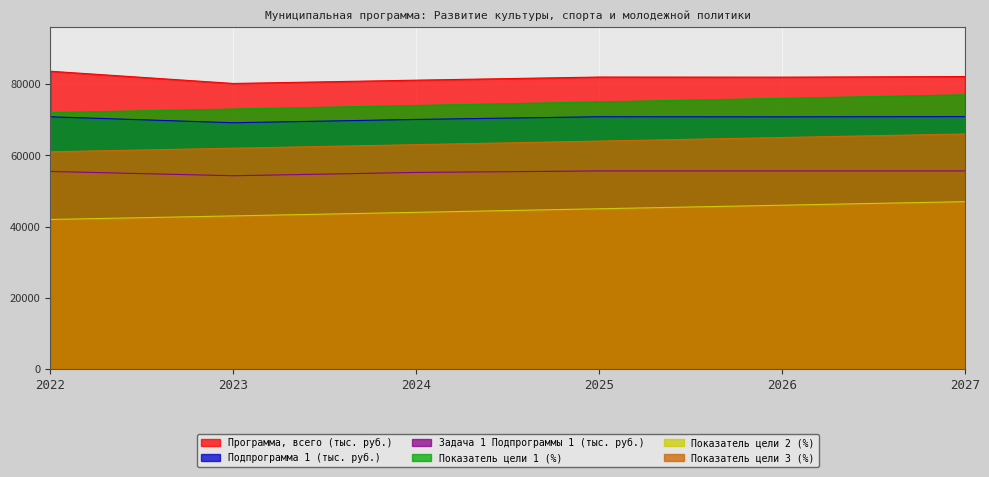

Reading left to right, transcribe all the data shown in this chart.

Программа, всего (тыс. руб.): 83598.9	80171.3	81098.9	81975.2	81945.2	82115.9
Подпрограмма 1 (тыс. руб.): 70819.1	69147.2	70074.8	70831.1	70801.1	70872.7
Задача 1 Подпрограммы 1 (тыс. руб.): 55472.7	54268.8	55196.4	55622.7	55622.7	55622.7
Показатель цели 1 (%): 72000.0	73000.0	74000.0	75000.0	76000.0	77000.0
Показатель цели 2 (%): 42000.0	43000.0	44000.0	45000.0	46000.0	47000.0
Показатель цели 3 (%): 61000.0	62000.0	63000.0	64000.0	65000.0	66000.0